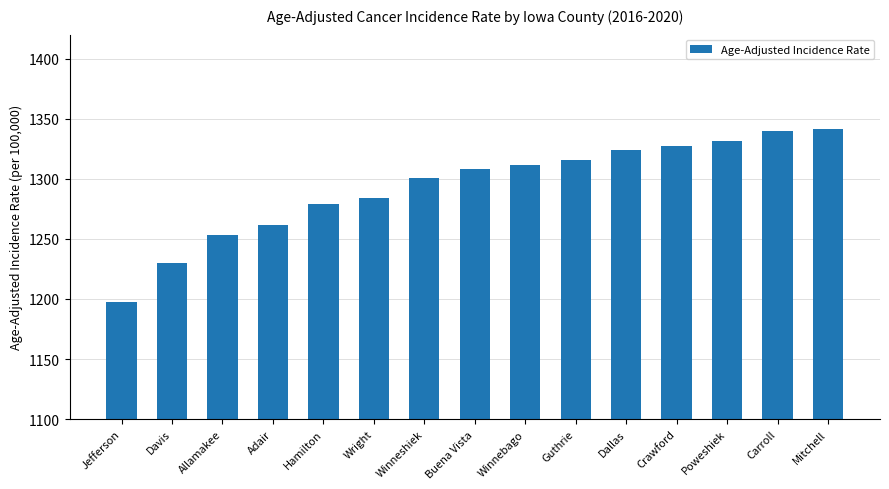

What is the label of the 8th bar from the left?

Buena Vista